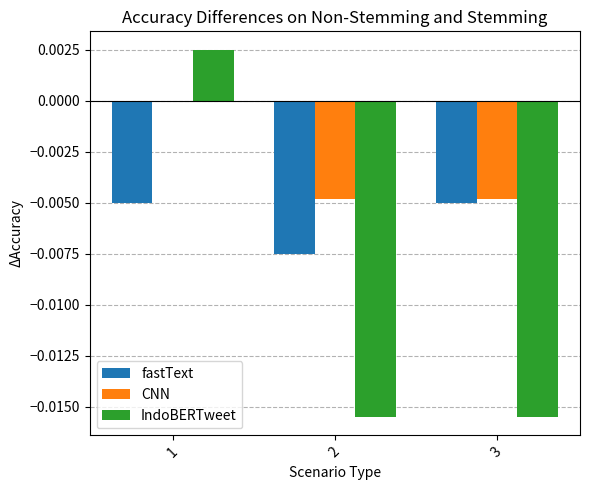

How many series are shown in this chart?

3